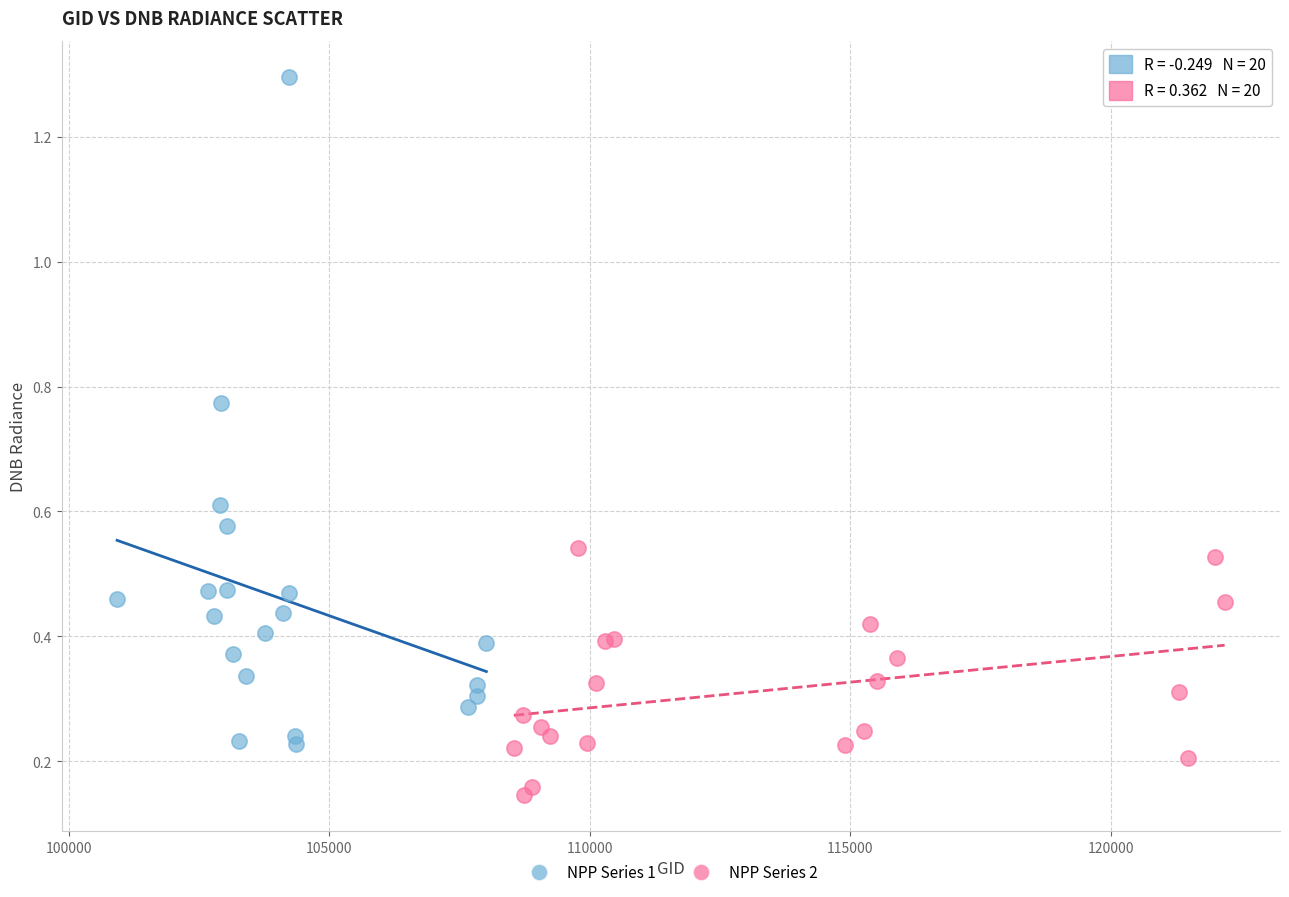

Which series contains the lowest Y value?

NPP Series 2